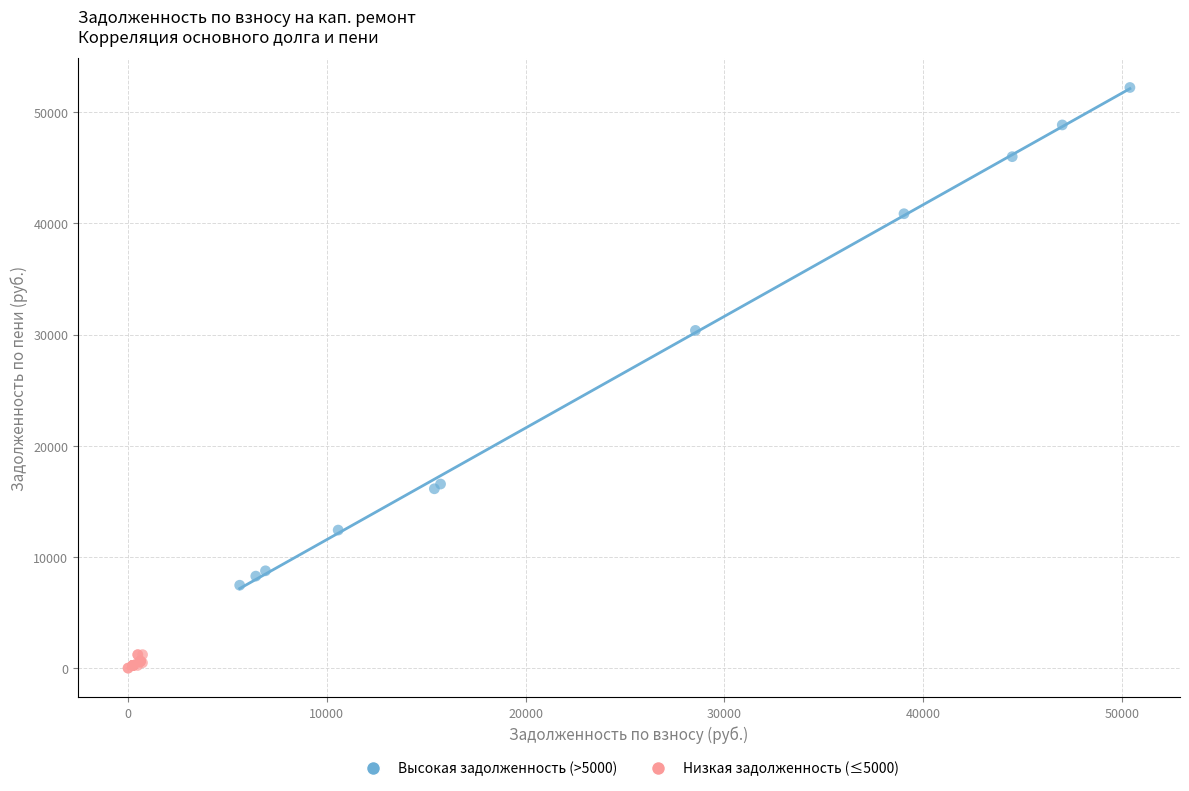

What are all the series names shown in the legend?

Высокая задолженность (>5000), Низкая задолженность (≤5000)